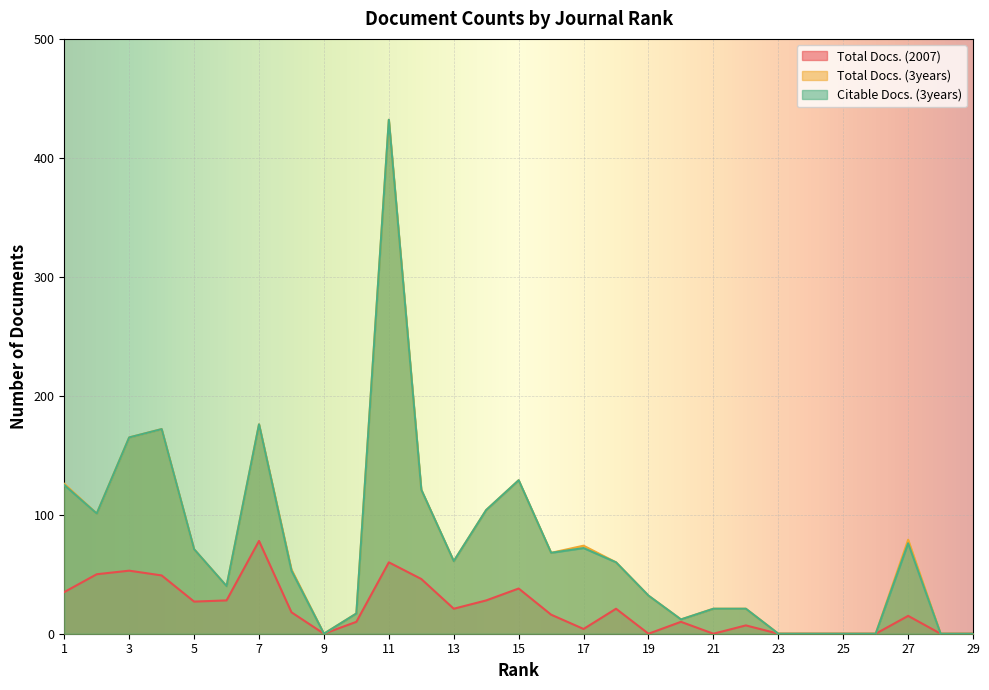

True or false: Total Docs. (3years) and Total Docs. (2007) intersect in this chart.

False